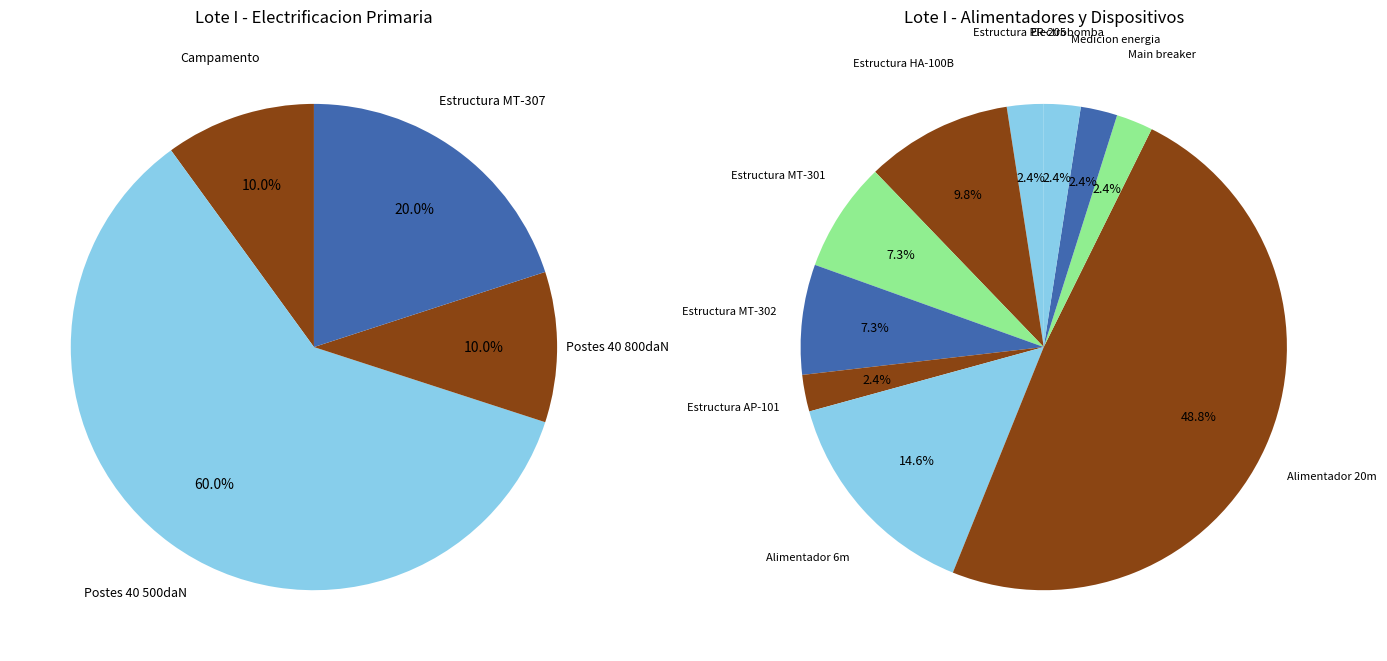

Between Preliminares and Equipo de bombeo, which is larger?

Preliminares